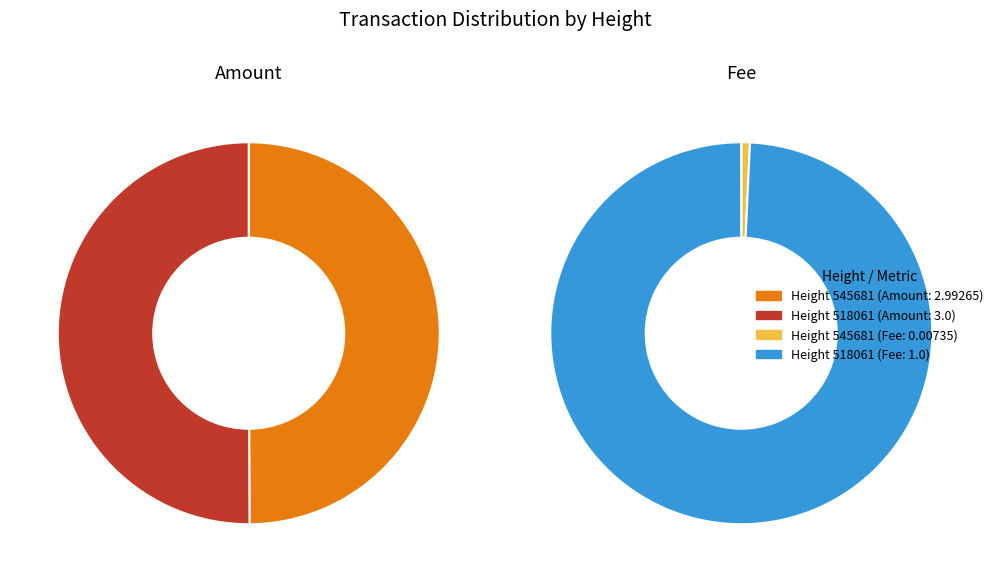

What percentage is the 545681 slice, to the nearest percent?

50%